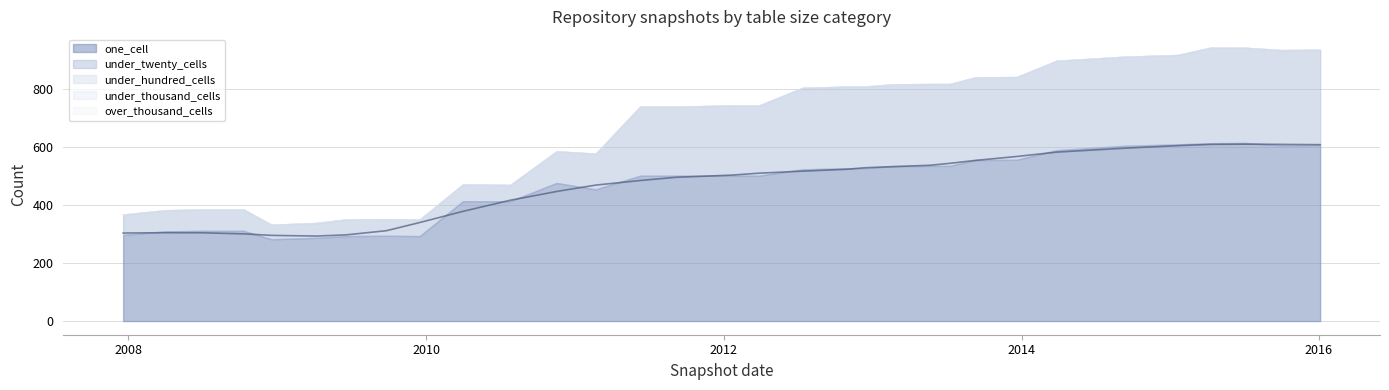

Between 2014-03-28 and 2010-11-17, which is larger?

2014-03-28